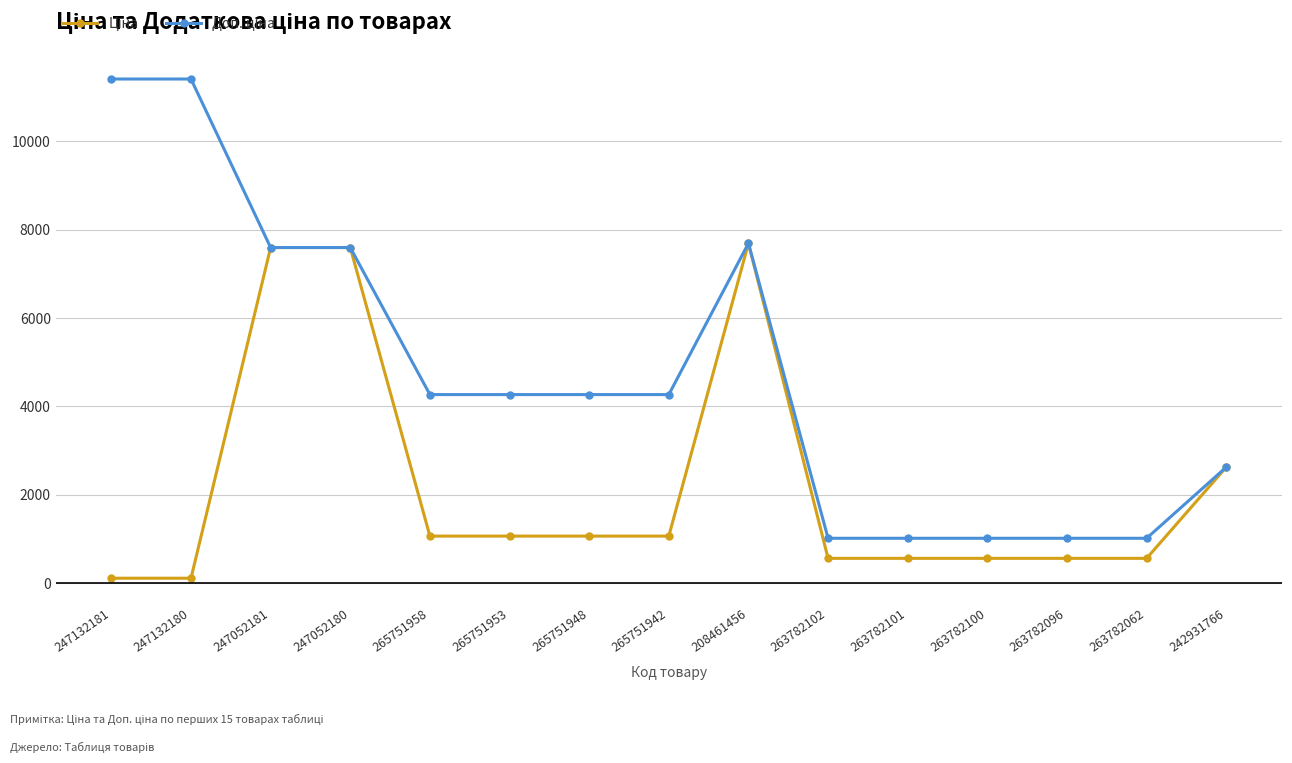

What is the difference between the highest and lowest values at 263782101?

453.9